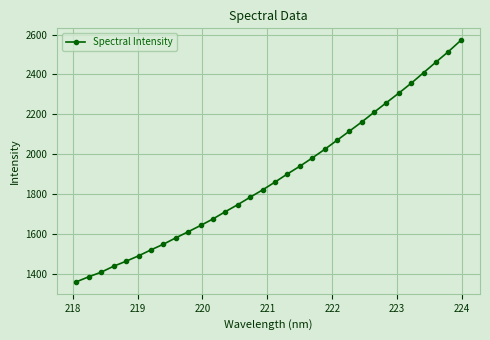

What is the value of the 29th point from the left?

2408.9